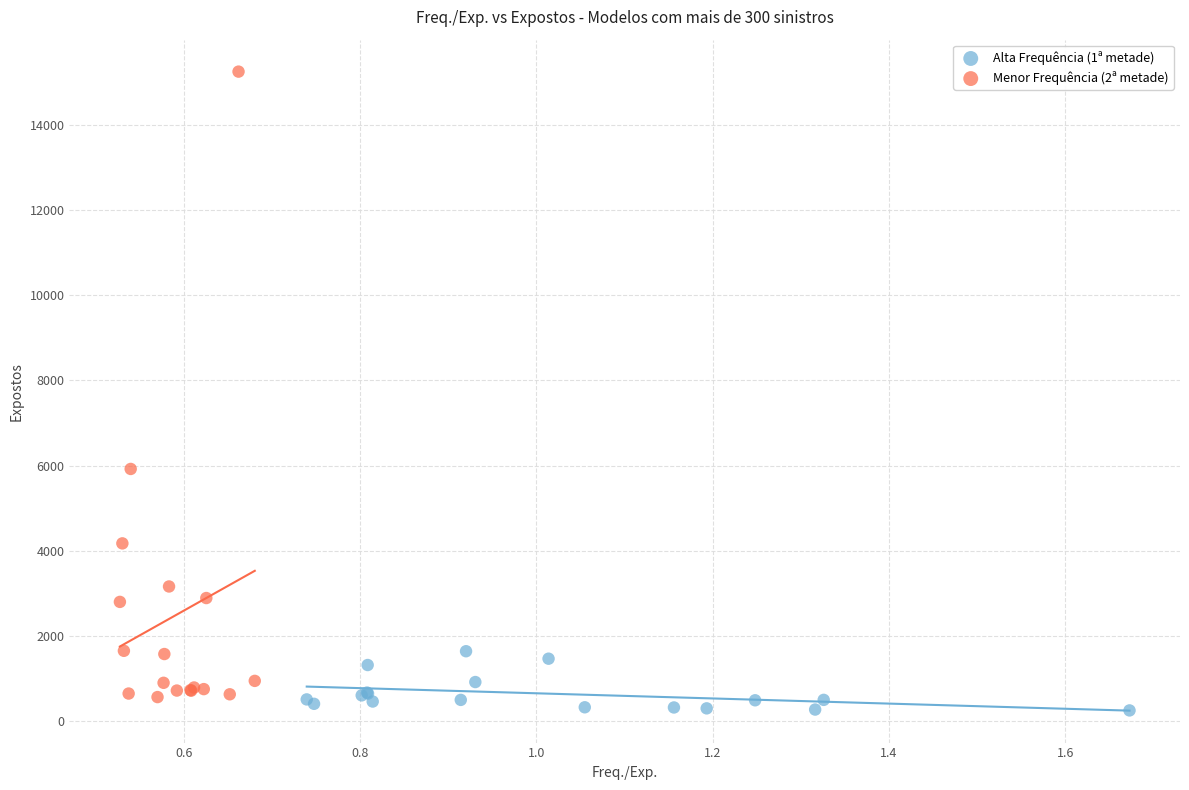

Which series reaches the maximum Y coordinate?

Menor Frequência (2ª metade)